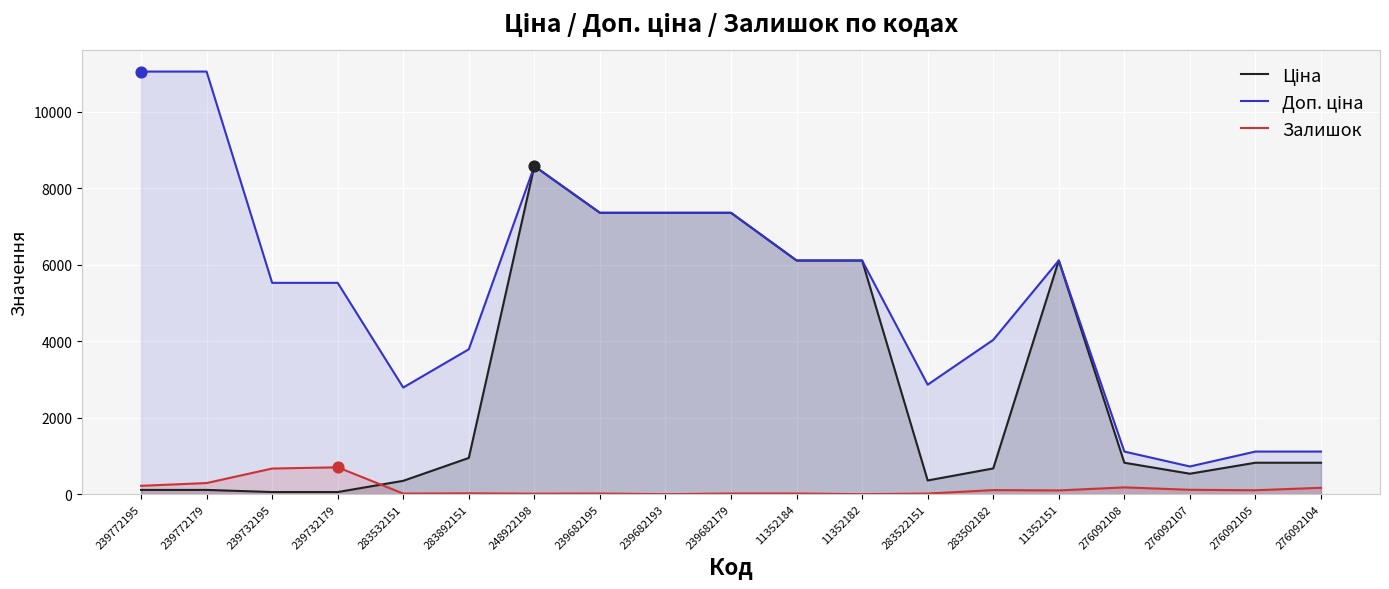

Is the value of Ціна at 239772179 greater than the value of Залишок at 239772195?

No